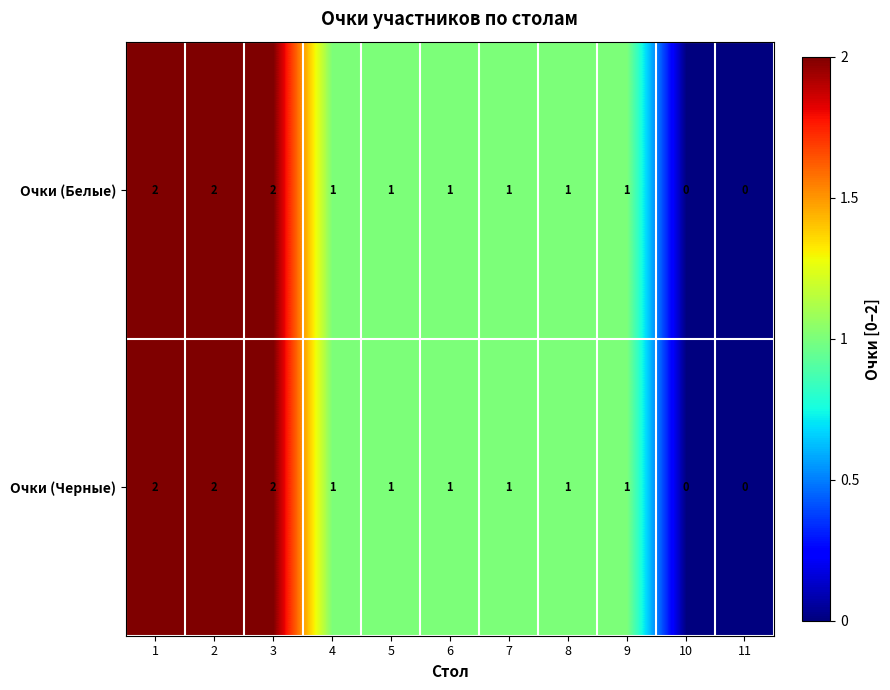

True or false: Очки (Черные) has a value of 3 at 1.

False